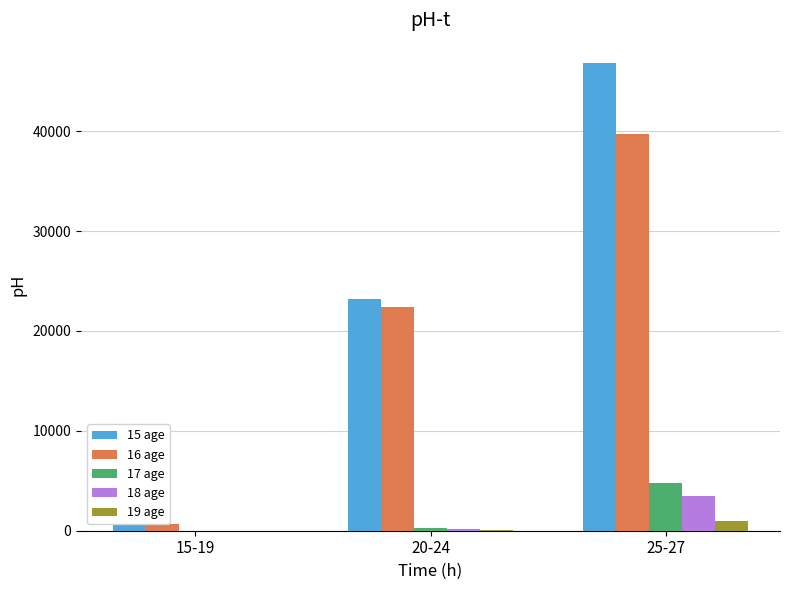

At which label does 19 age reach its minimum?

15-19